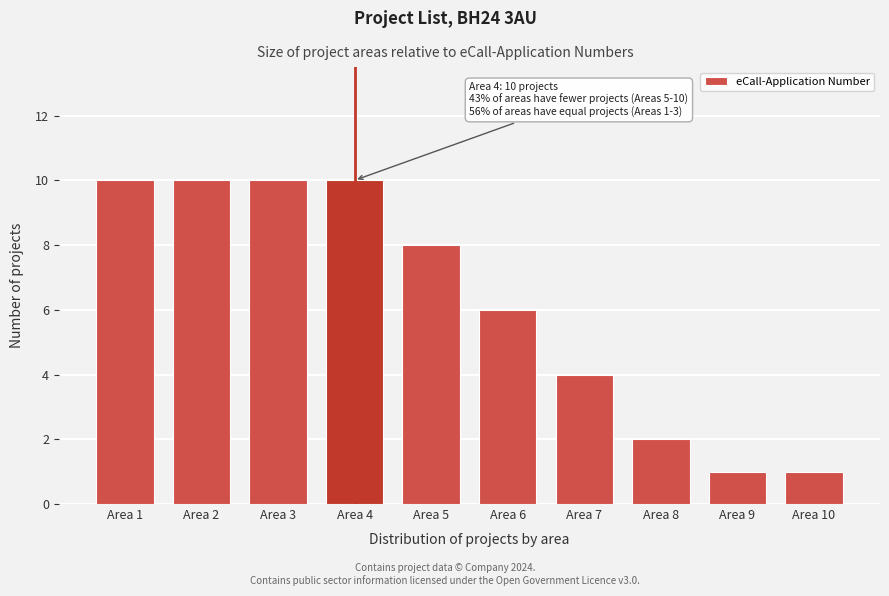

Reading left to right, transcribe all the data shown in this chart.

Area 1=10	Area 2=10	Area 3=10	Area 4=10	Area 5=8	Area 6=6	Area 7=4	Area 8=2	Area 9=1	Area 10=1